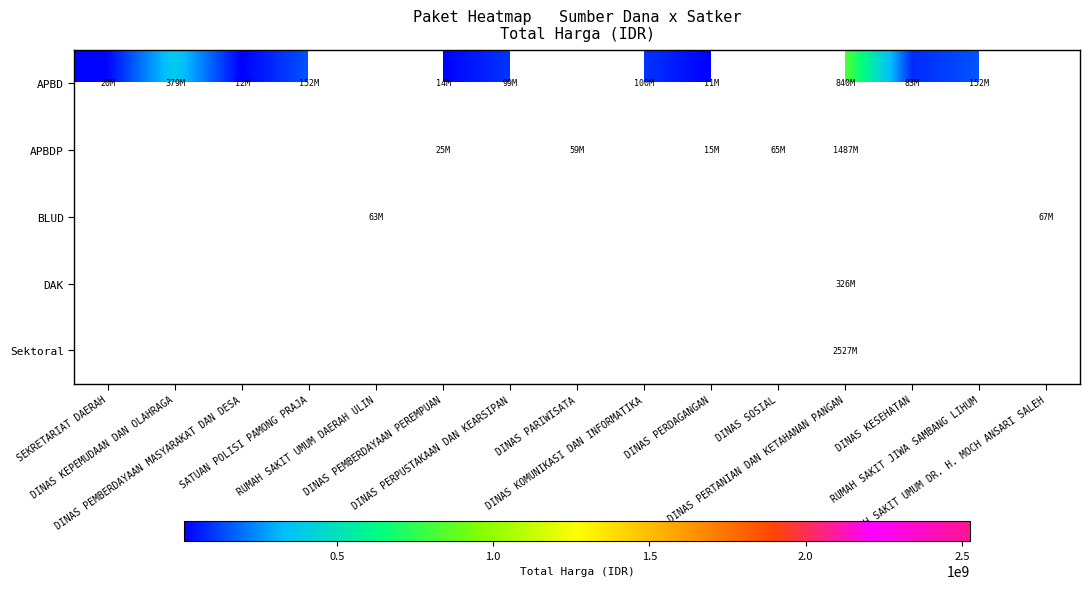

Which series has the largest range (max minus min)?

APBD